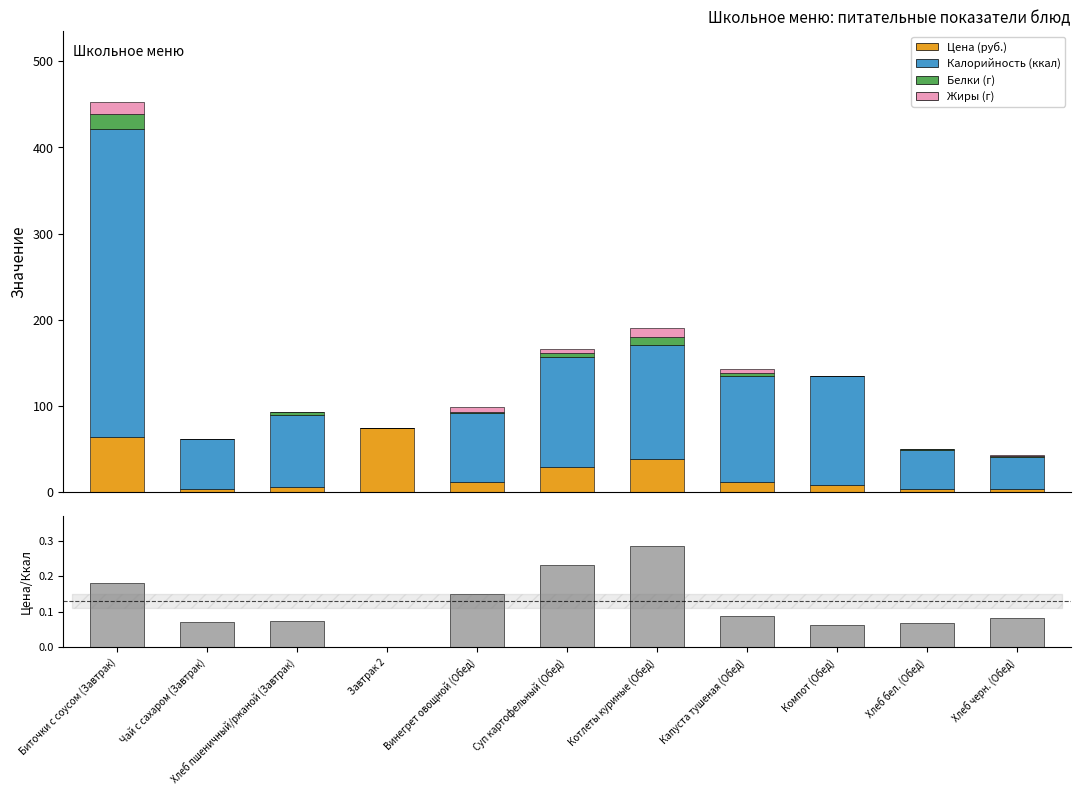

What is the minimum value for Цена/Ккал?

0.1